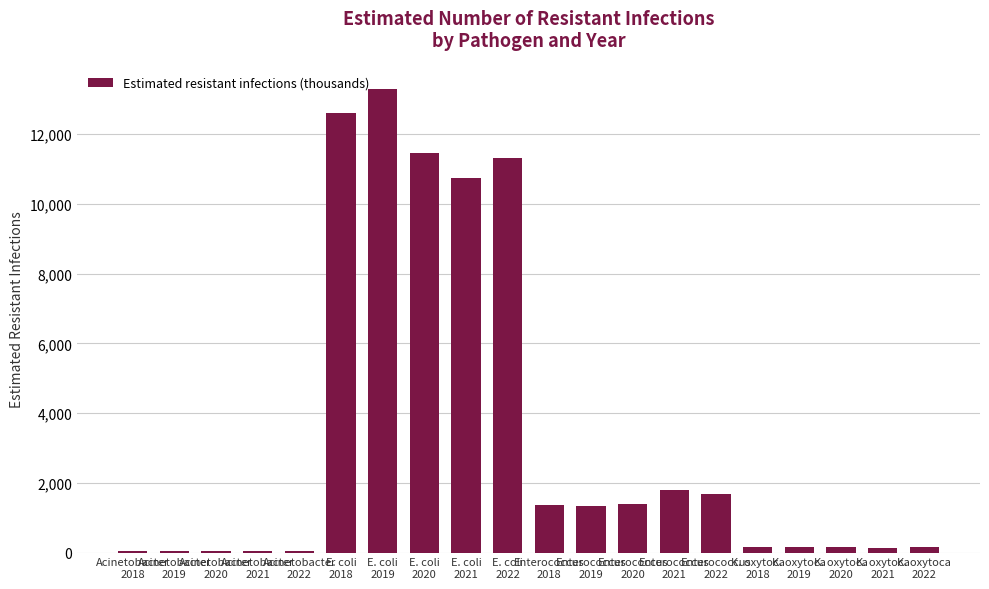

What is the maximum value shown in the chart?

13302.7